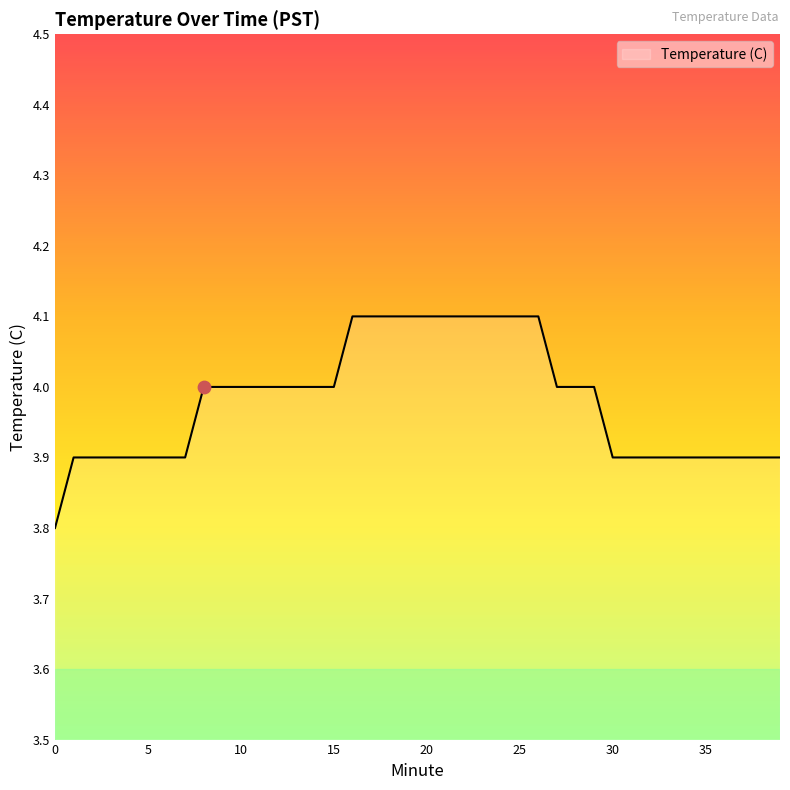

What is the difference between the maximum and minimum values?

0.3